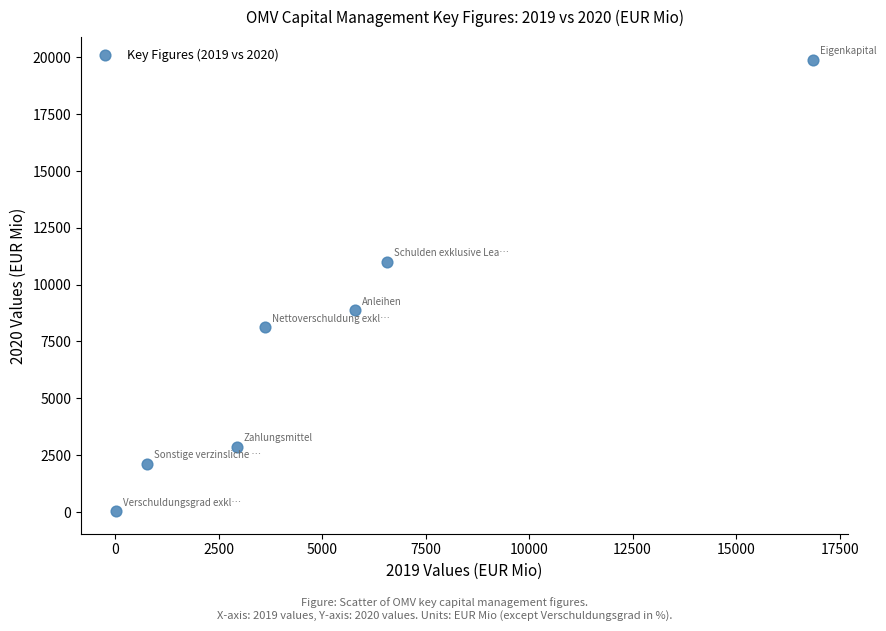

What is the range of X values (max minus min)?

16841